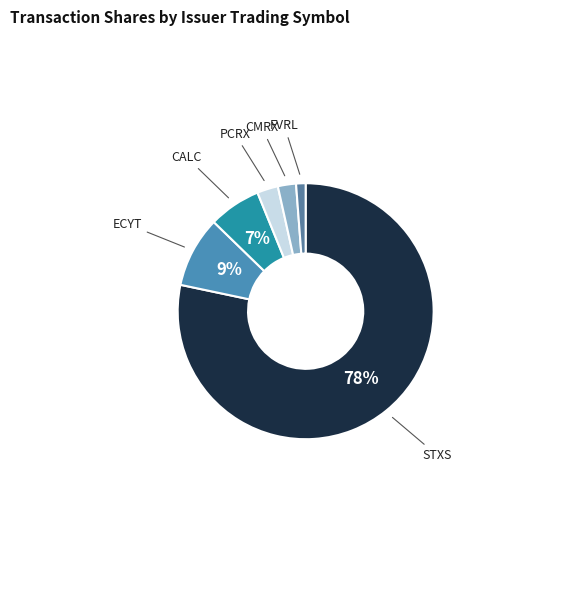

What is the smallest slice in the pie chart?

FVRL